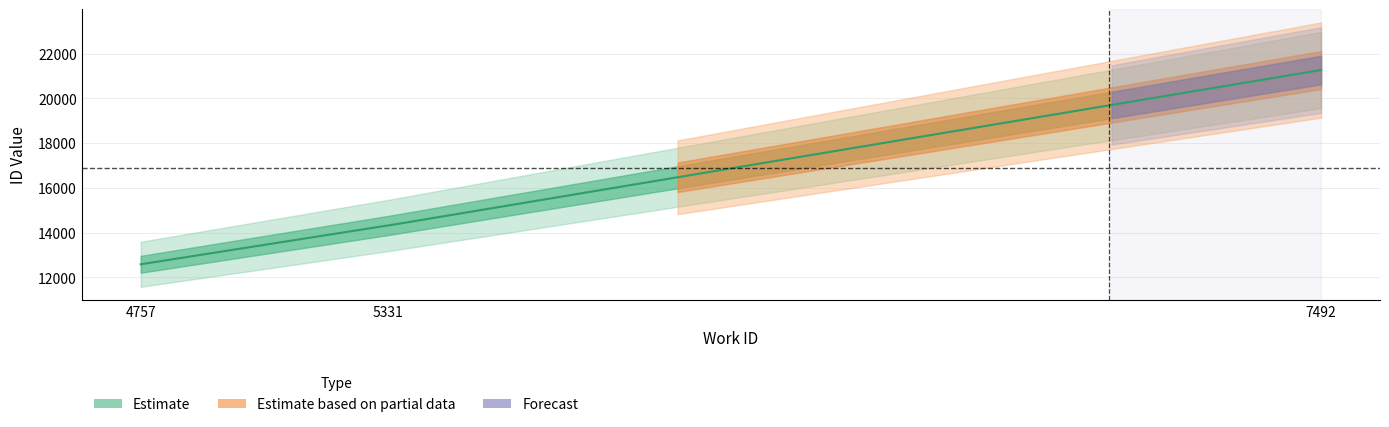

Reading left to right, extract all data points from this chart.

work_id: 4757=4757	5331=5331	7492=7492
id: 4757=12587	5331=14323	7492=21270